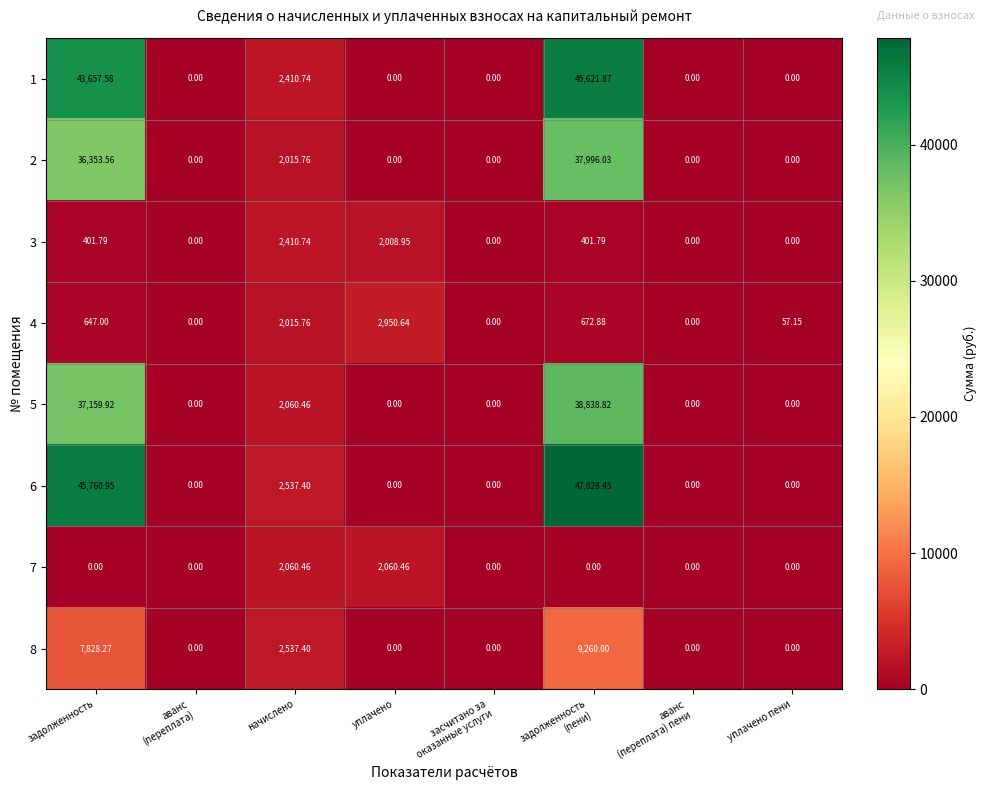

Between задолженность and задолженность
(пени), which series saw the biggest shift?

6